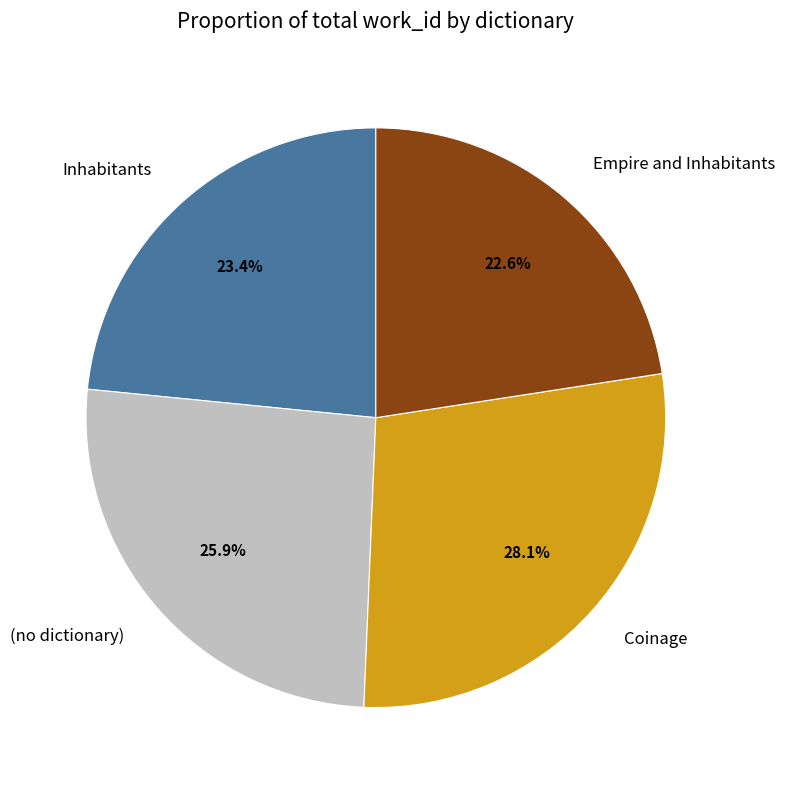

Does Coinage account for over 50% of the chart?

No